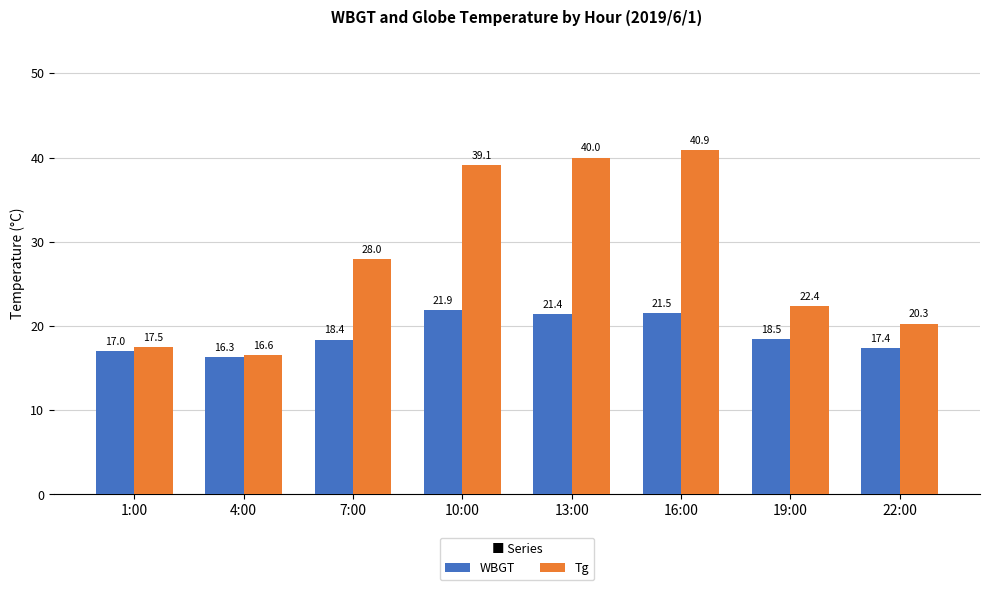

Count the number of data series in this chart.

2